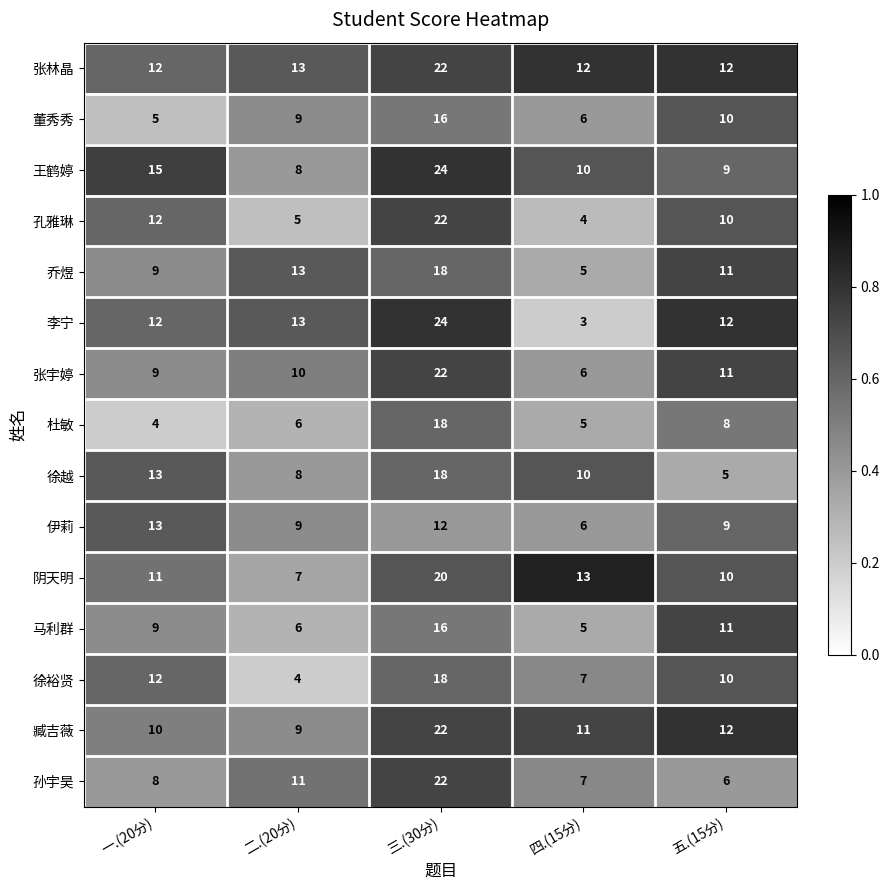

Between 三.(30分) and 四.(15分), which series saw the biggest shift?

李宁